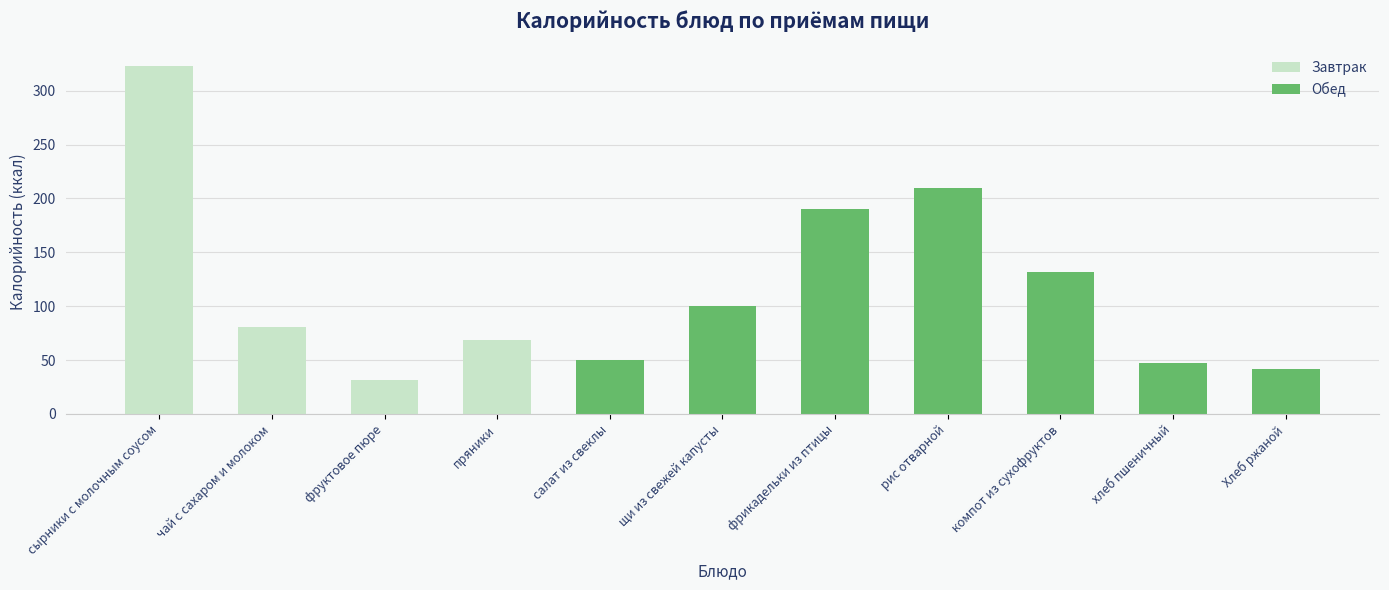

Which label corresponds to the largest value in the chart?

сырники с молочным соусом